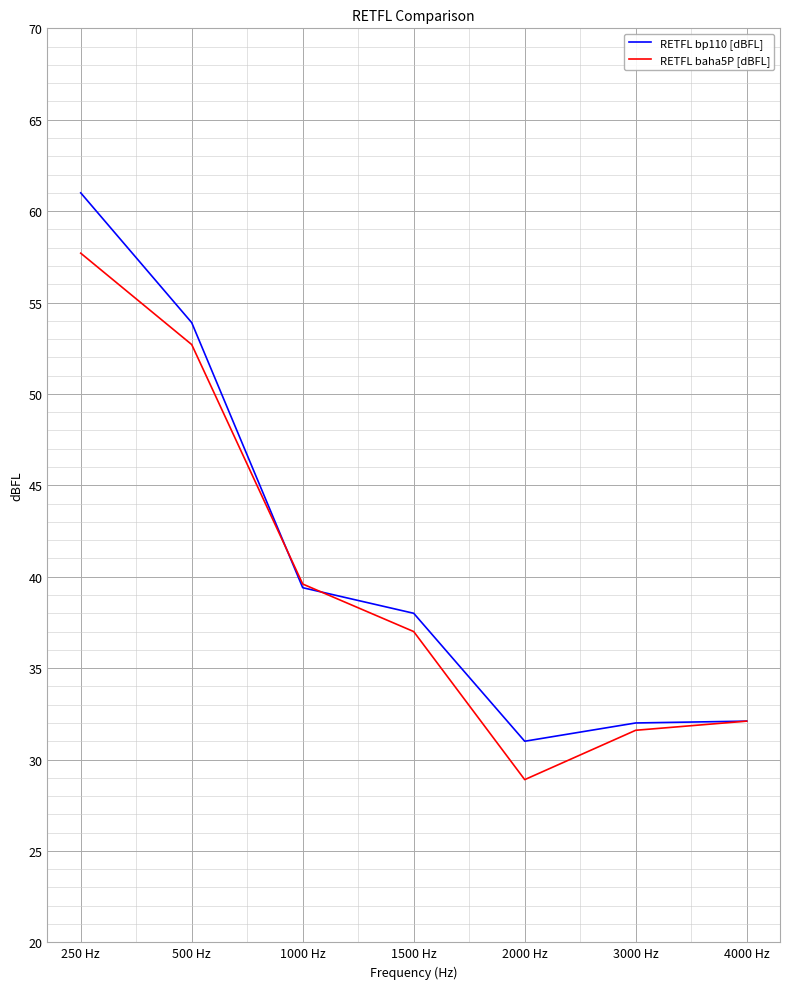

What is the average value of the RETFL bp110 [dBFL] series?

41.1